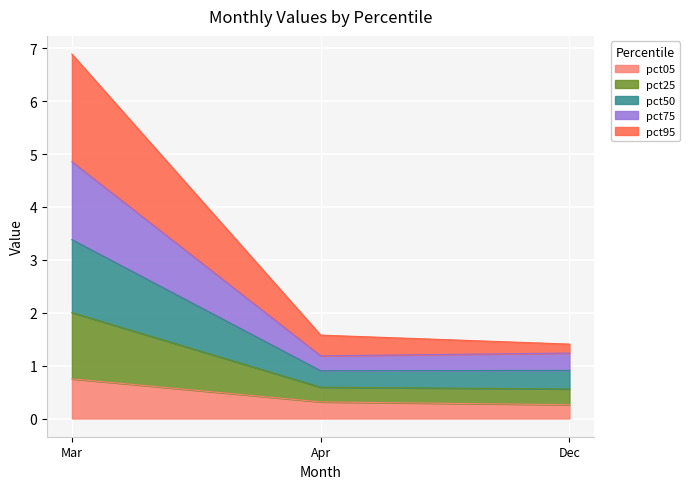

What is the label of the 1st point from the right?

Dec